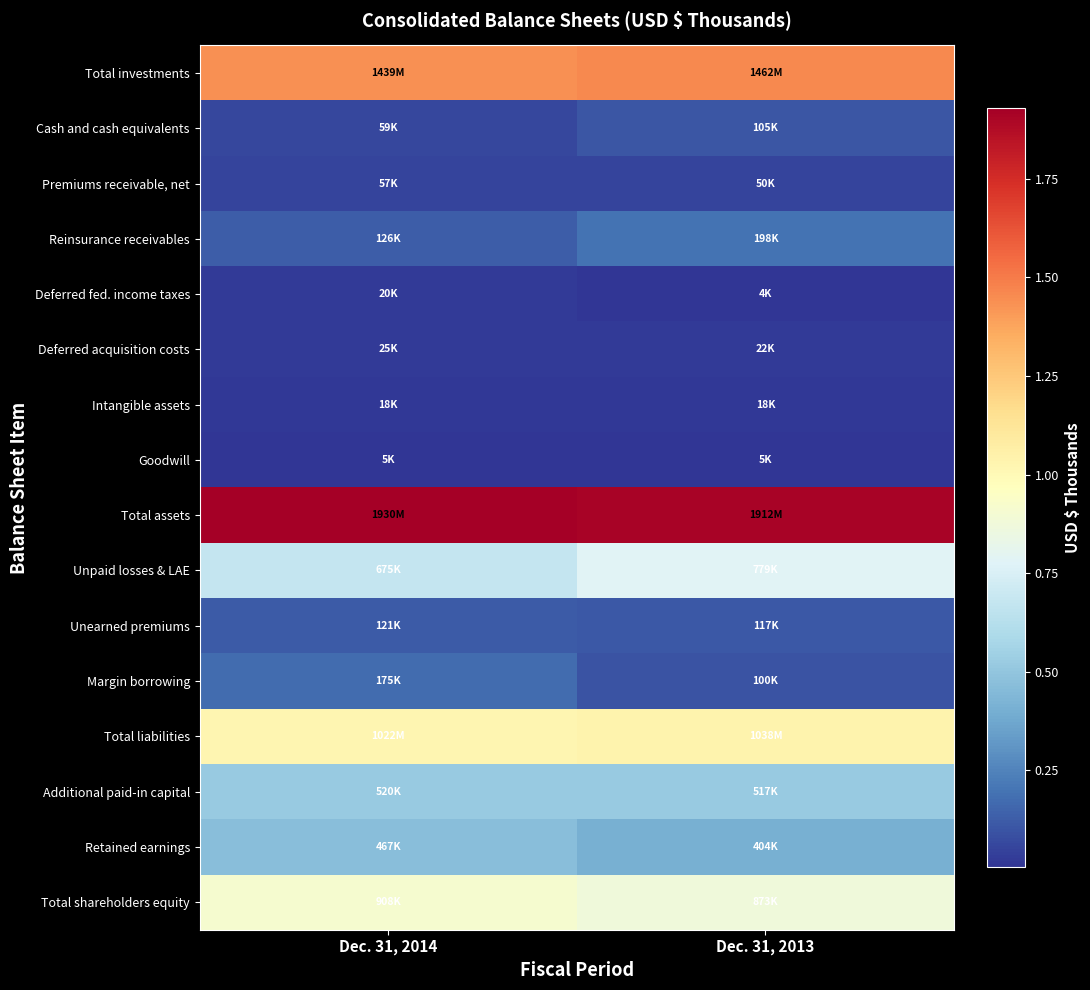

Which category has the highest value across all series?

Dec. 31, 2014